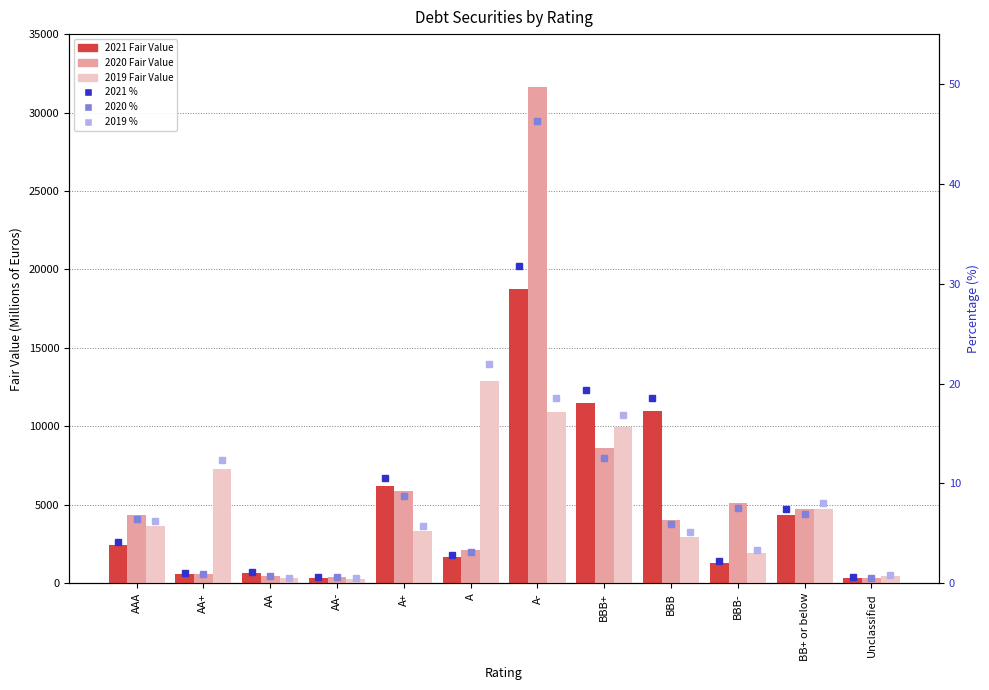

Where is 2020 Fair Value nearest to the value 15979?

BBB+